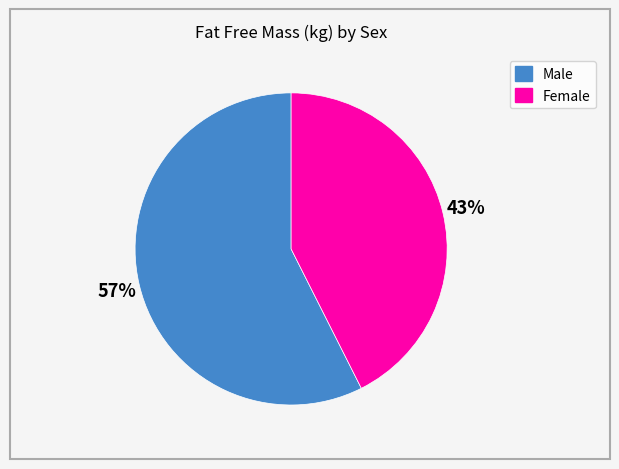

To the nearest percent, what portion does Male represent?

57%